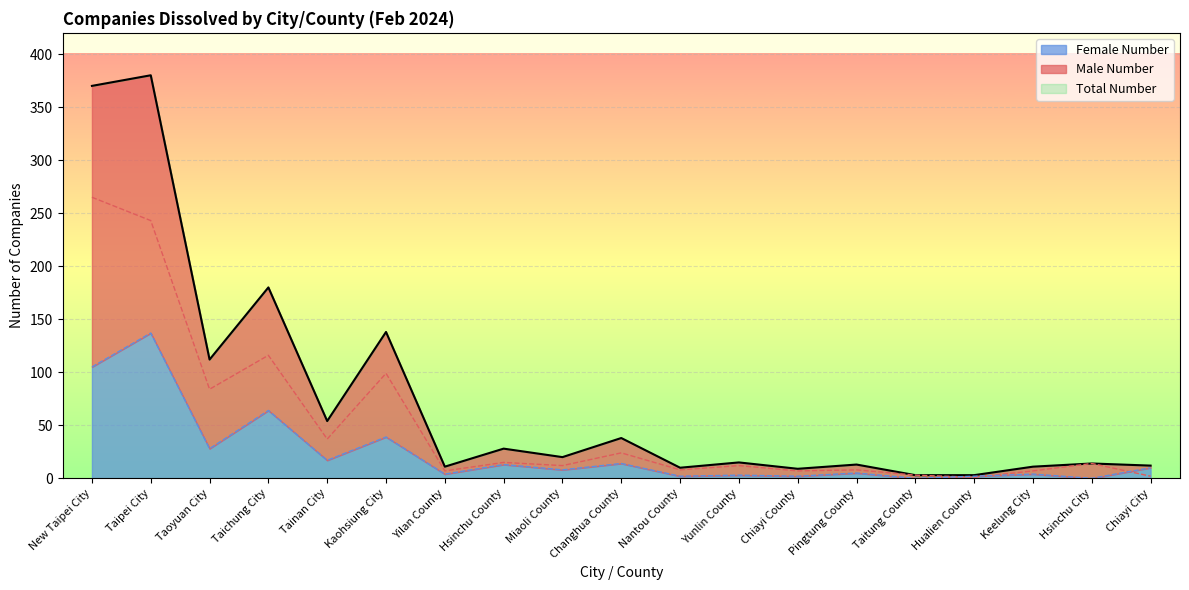

At which category does Male Number reach its first local valley?

Taoyuan City